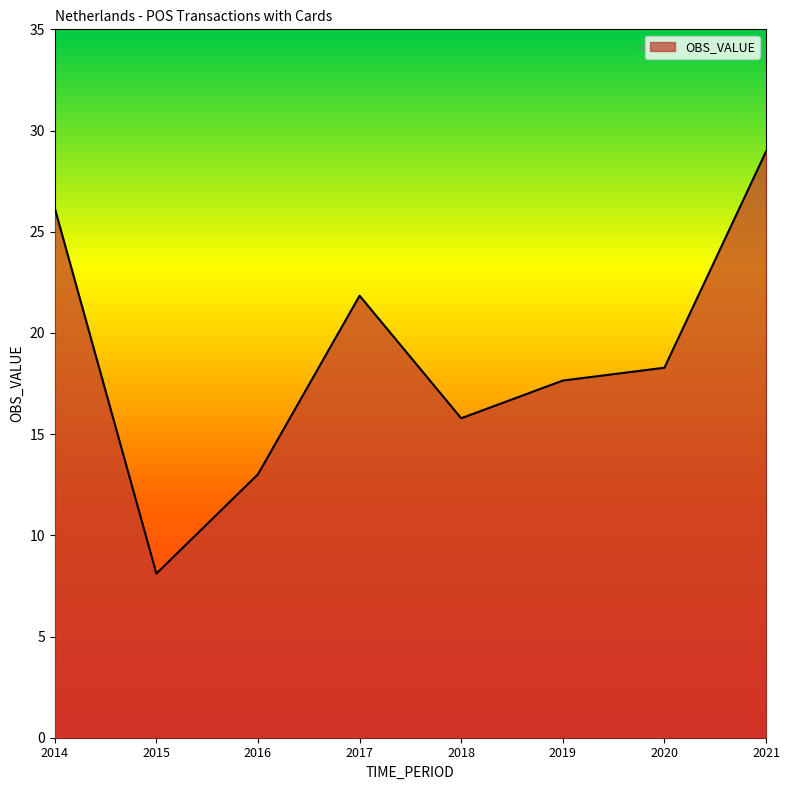

How many categories are shown in the chart?

8